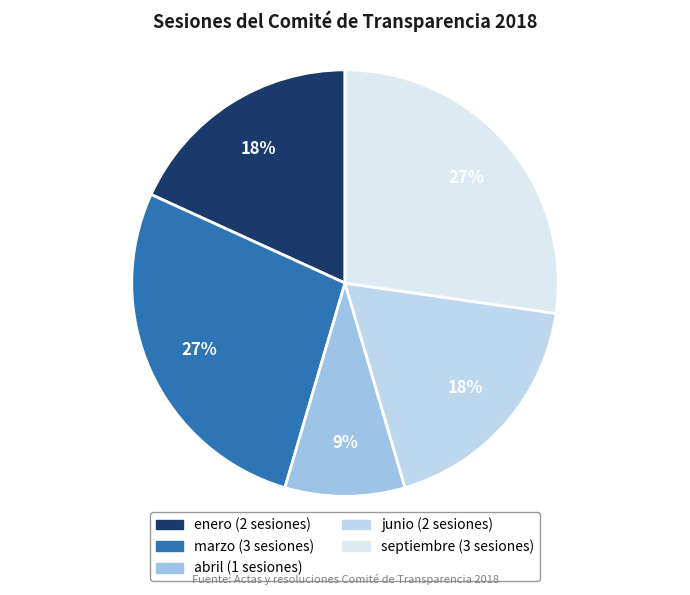

How many segments does this pie chart have?

5